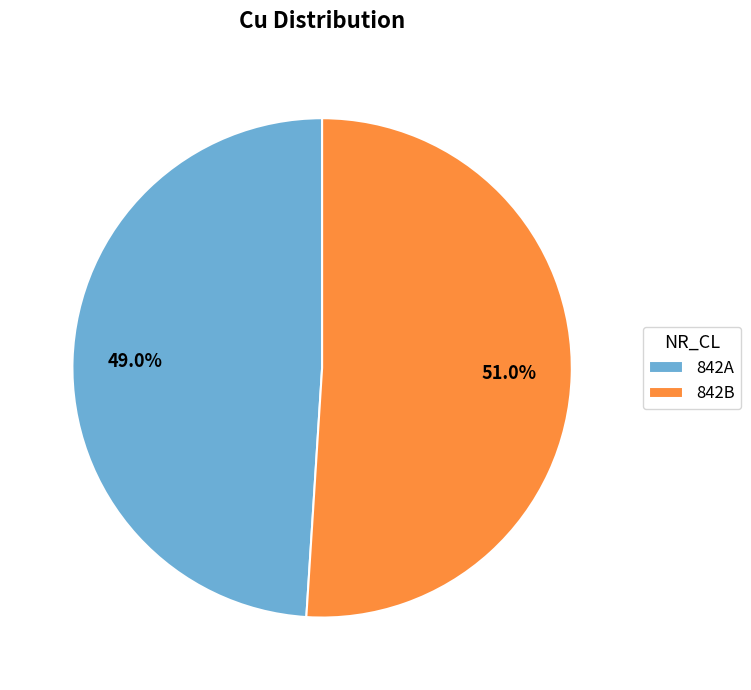

Approximately how many times larger is the value at 842B compared to 842A?

1.0